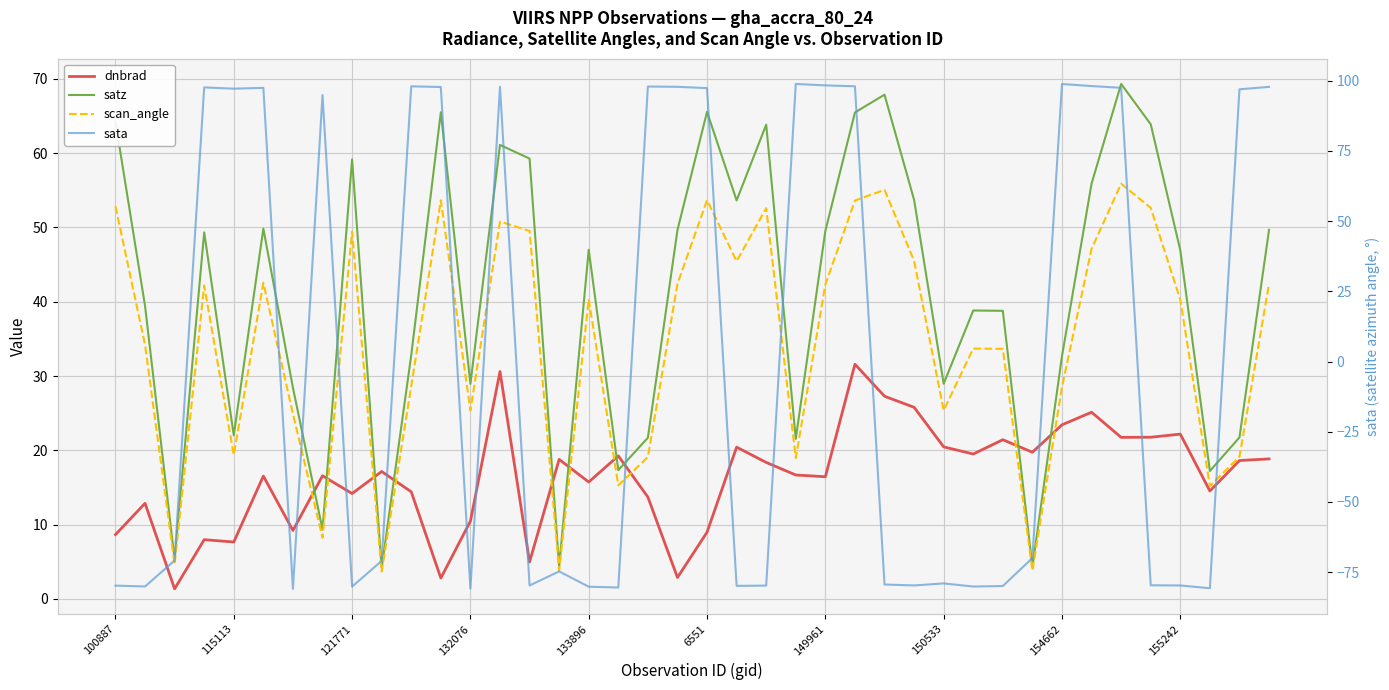

The scan_angle series shows 33.7 at 29. True or false?

True